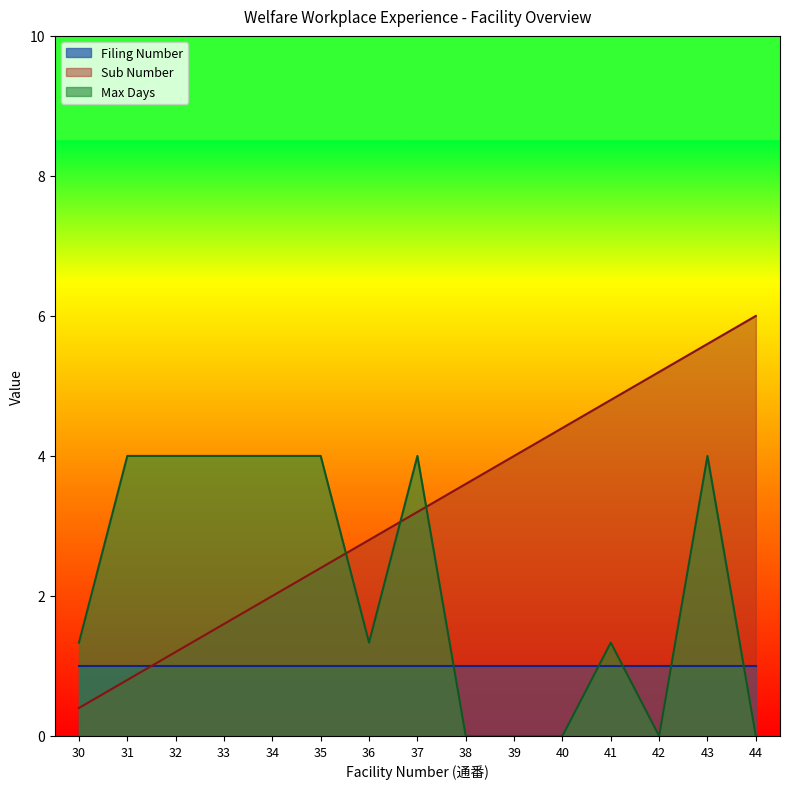

What is the spread (max minus min) of values at 38?

3.6